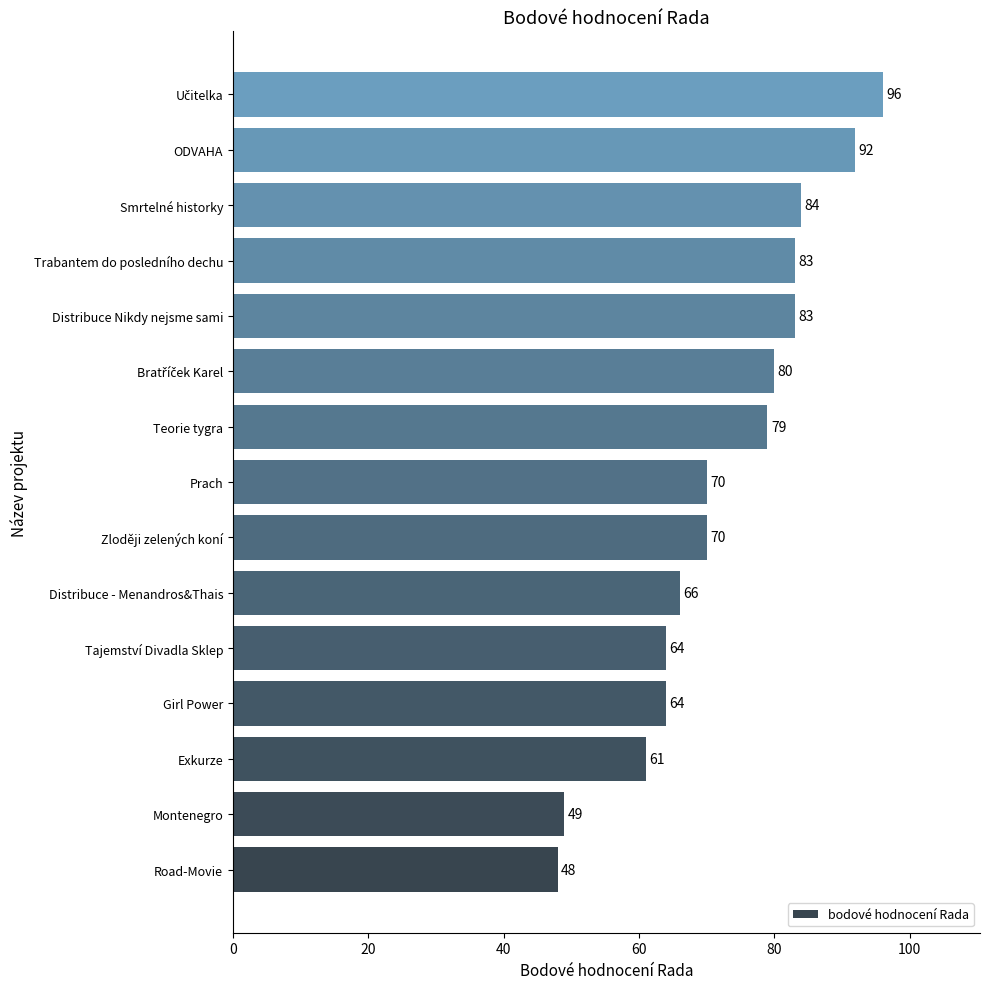

Are the bars horizontal?

Yes